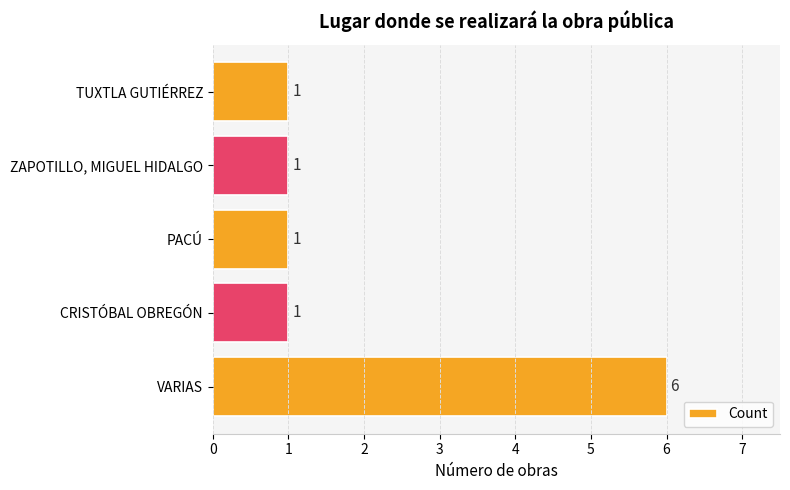

The value at VARIAS is 4. True or false?

False